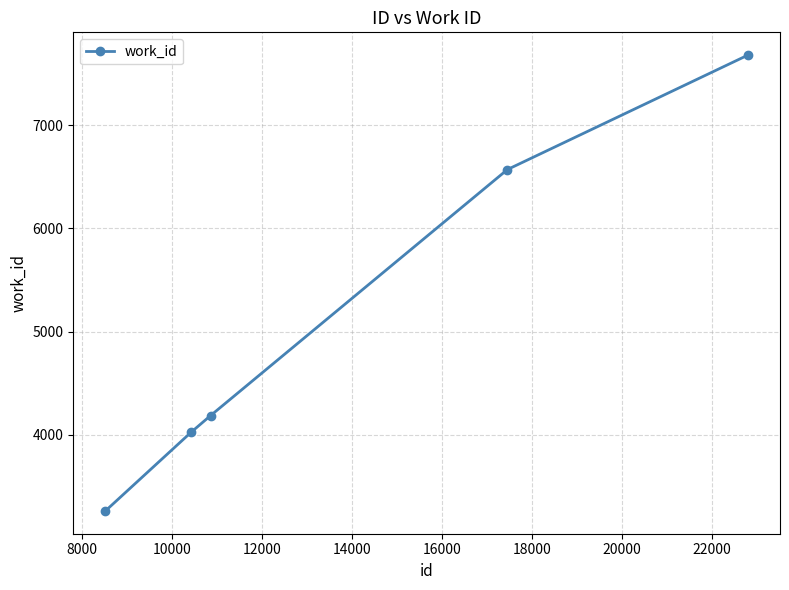

What is the difference between the second highest and second lowest values?

2548